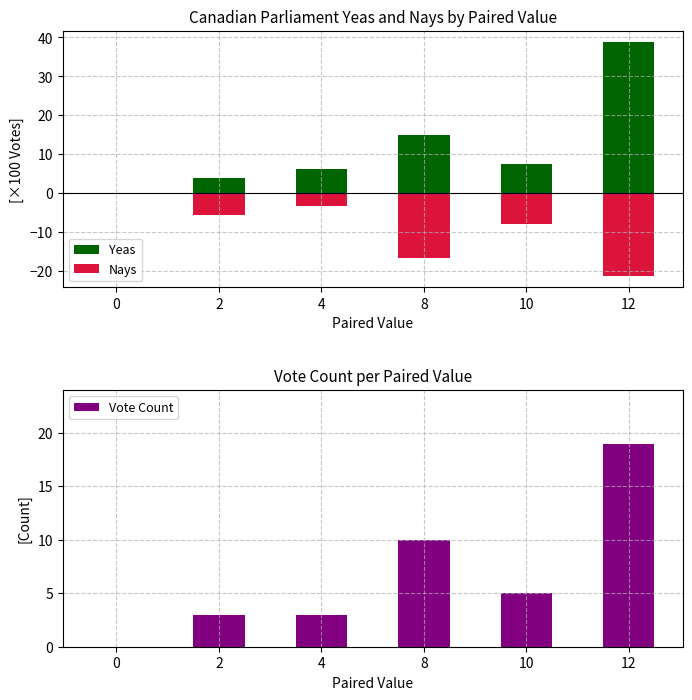

Reading right to left, transcribe all the data shown in this chart.

Yeas: 38.7	7.4	14.9	6.3	4.0	0.0
Nays: -21.2	-7.9	-16.7	-3.2	-5.5	0.0
Vote Count: 19.0	5.0	10.0	3.0	3.0	0.0